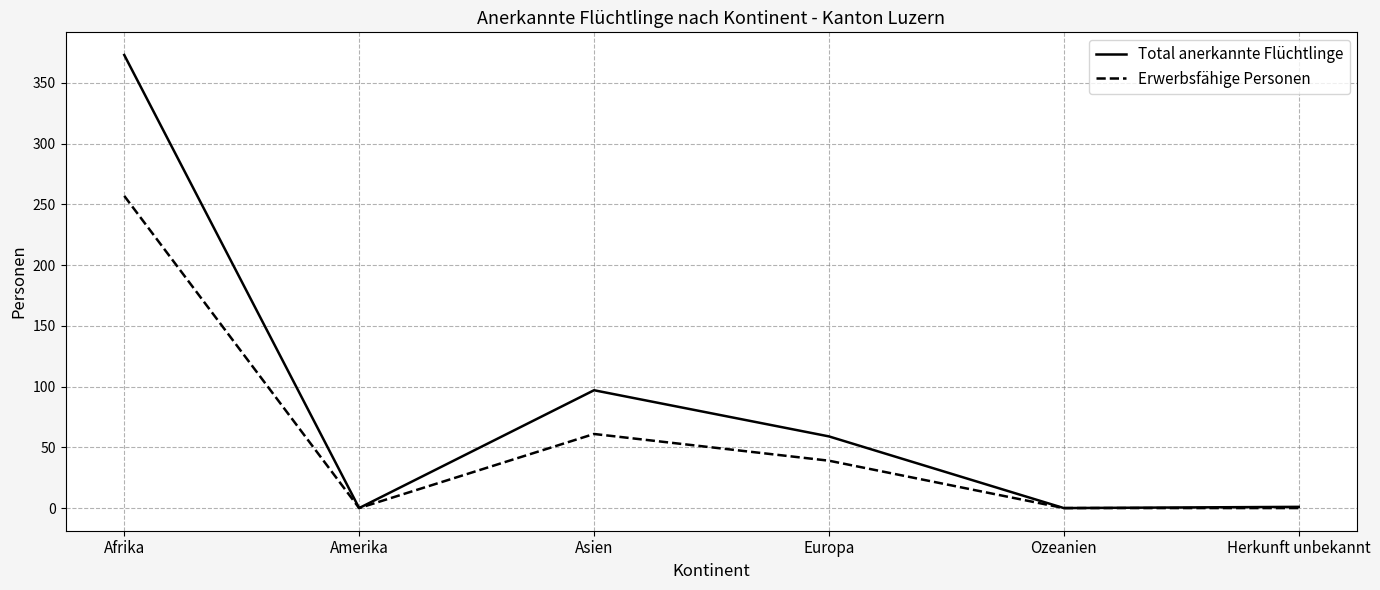

Which series has the largest range (max minus min)?

Total anerkannte Flüchtlinge